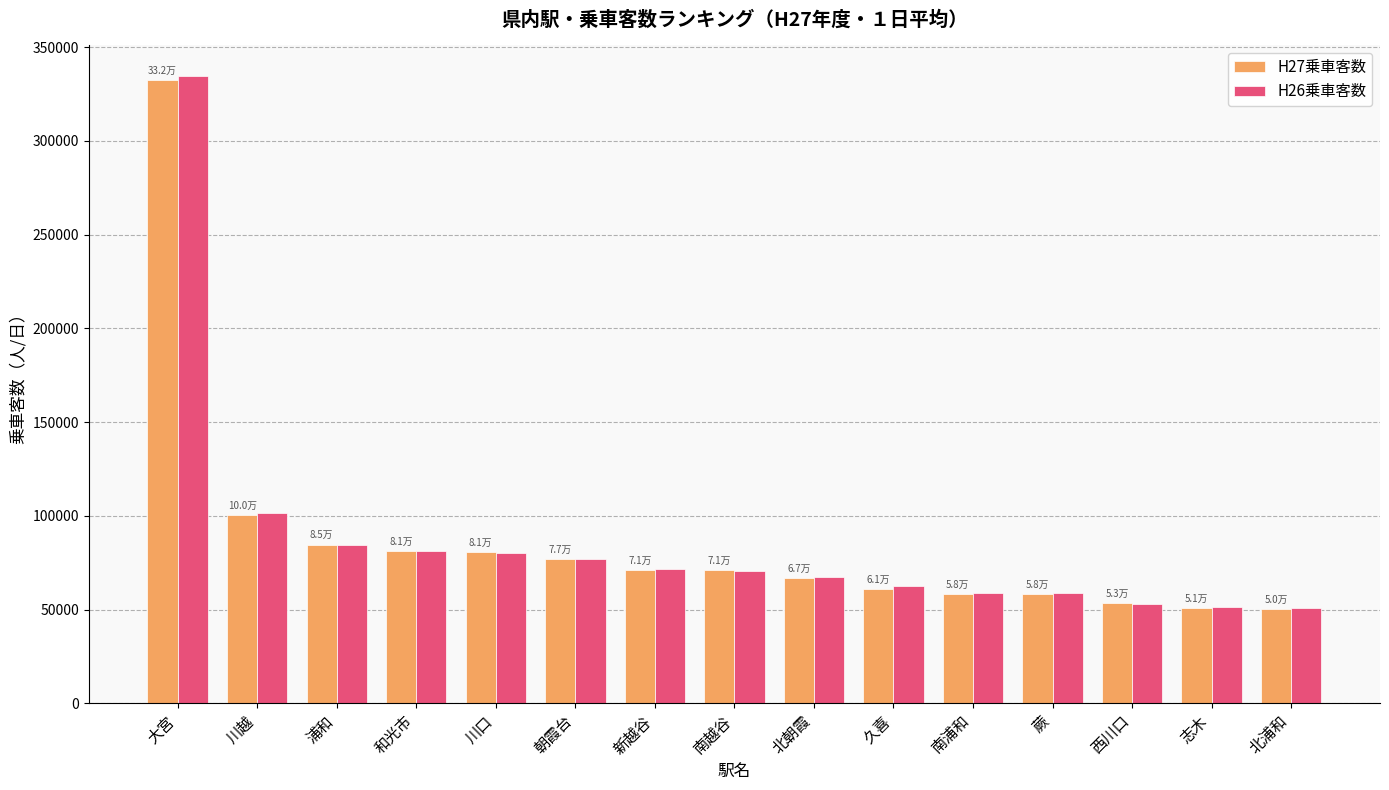

At which category is the sum across all series the highest?

大宮